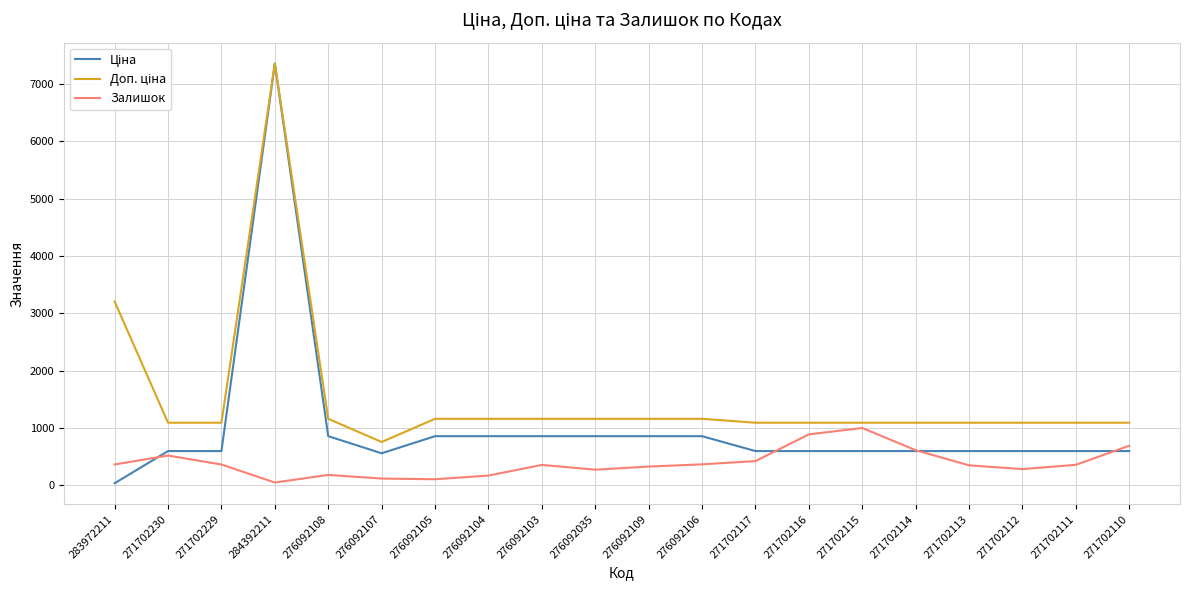

At which category is the sum across all series the highest?

284392211